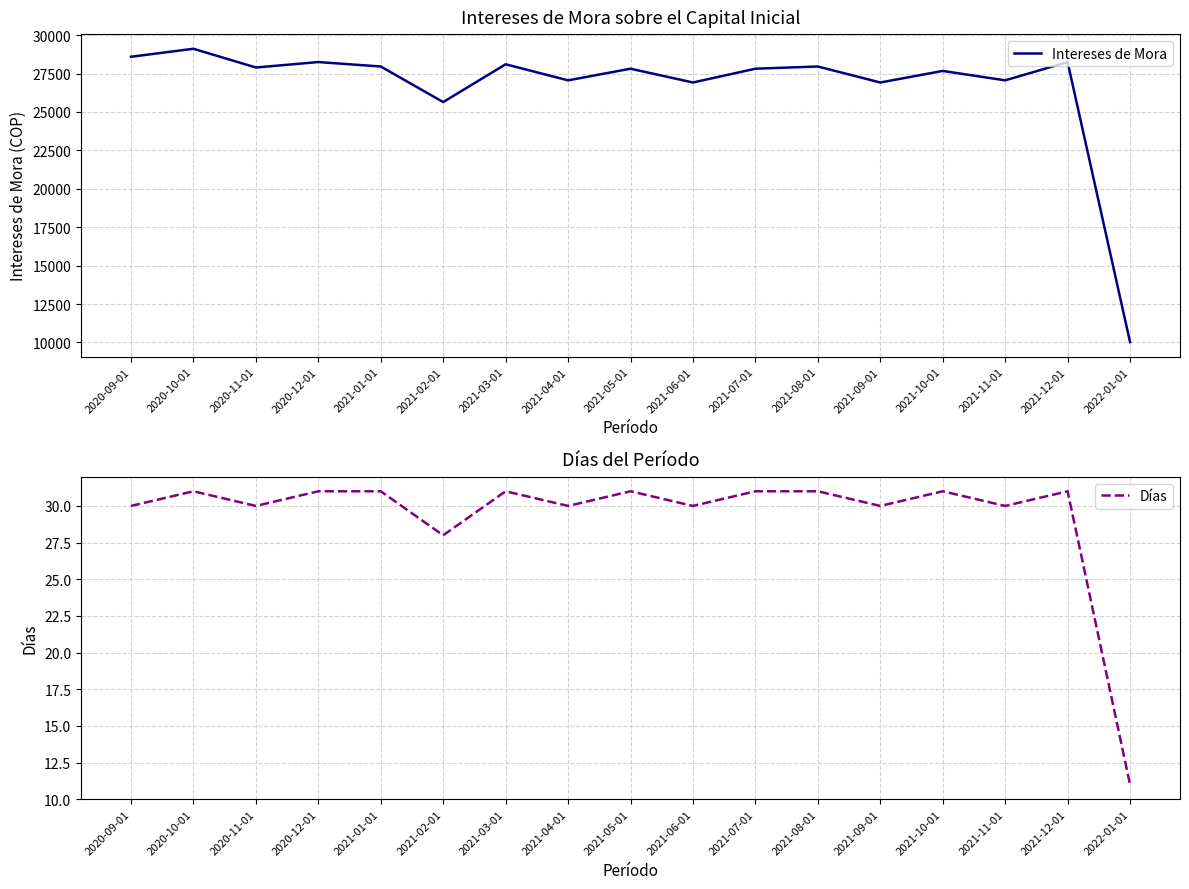

Is the value of Intereses de Mora at 2021-06-01 greater than the value of Días at 2020-10-01?

Yes